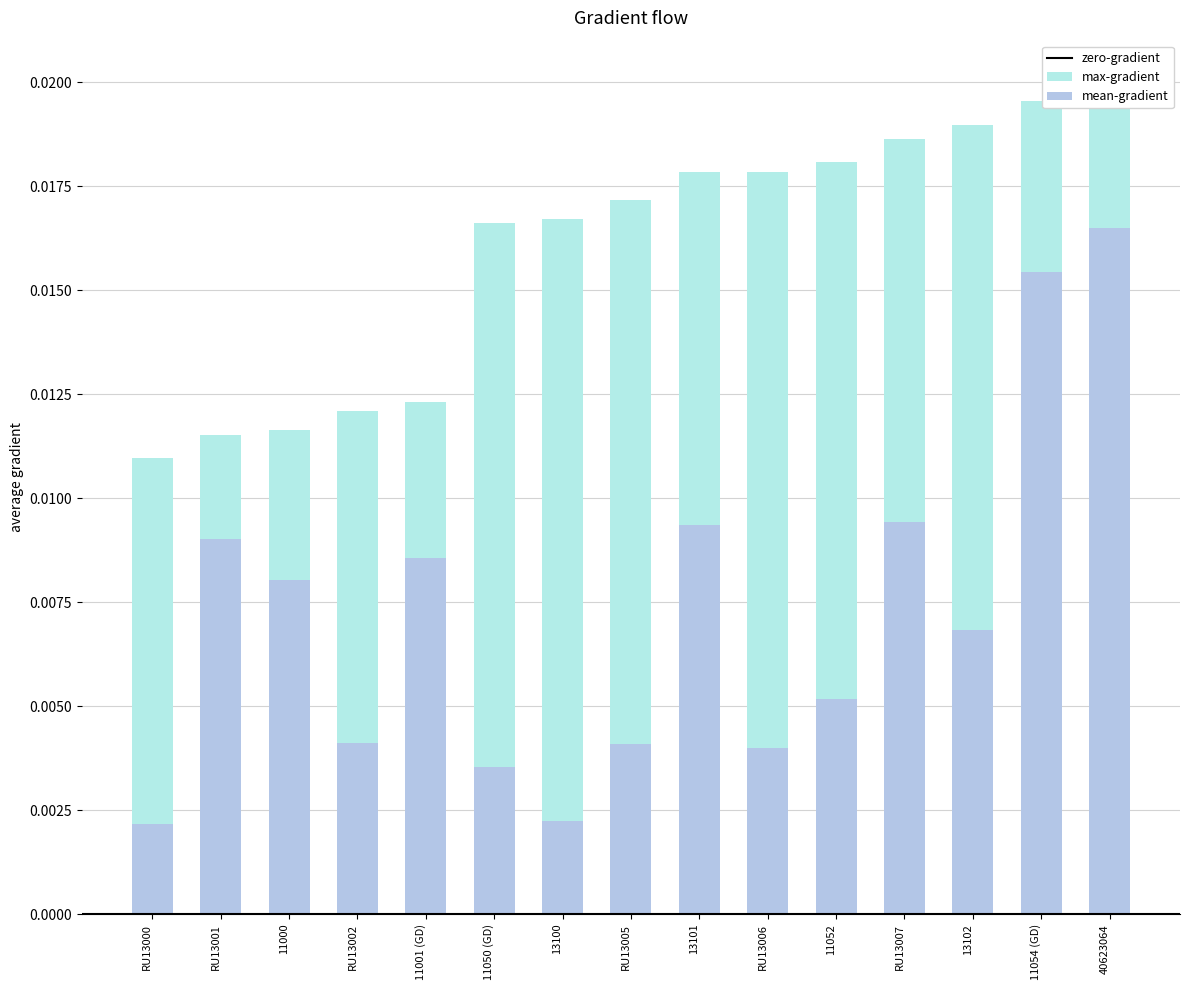

List the labels in order of value, largest first.

40623064, 11054 (GD), 13102, RU13007, 11052, 13101, RU13006, RU13005, 13100, 11050 (GD), 11001 (GD), RU13002, 11000, RU13001, RU13000